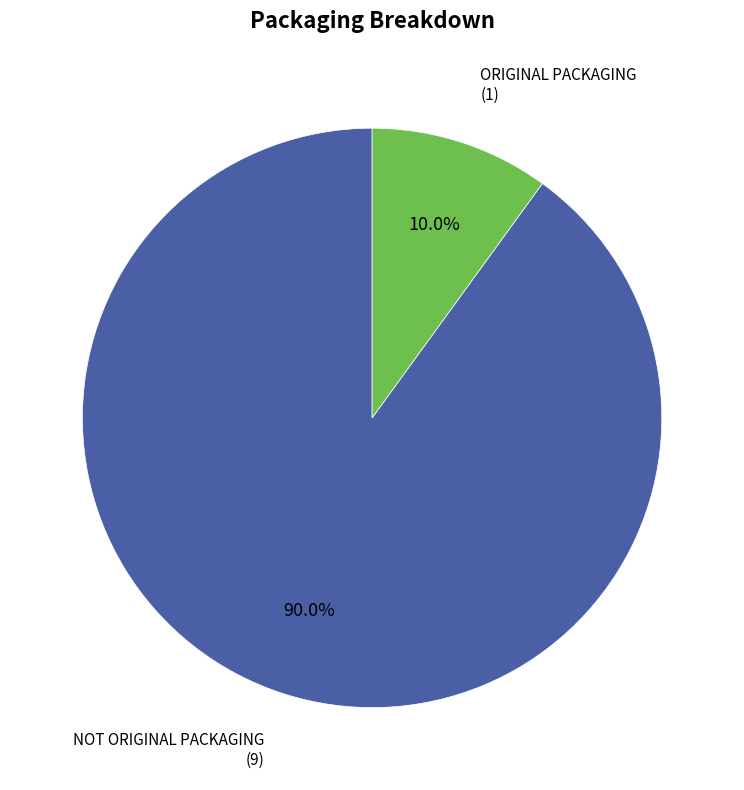

To the nearest percent, what is the difference between the largest and smallest slice percentages?

80%